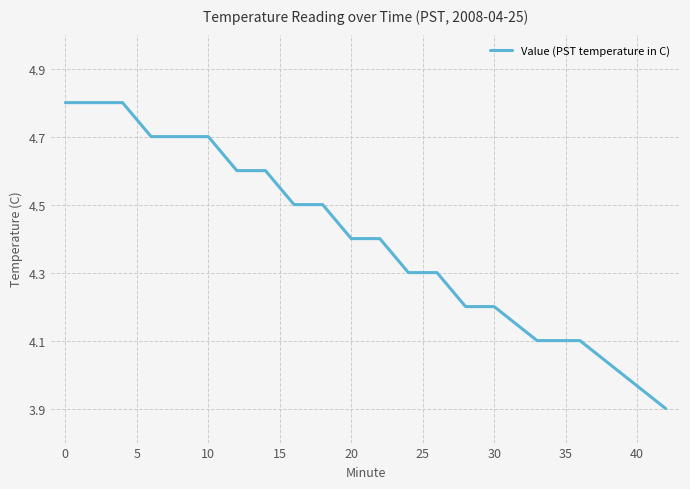

What is the greatest value displayed?

4.8